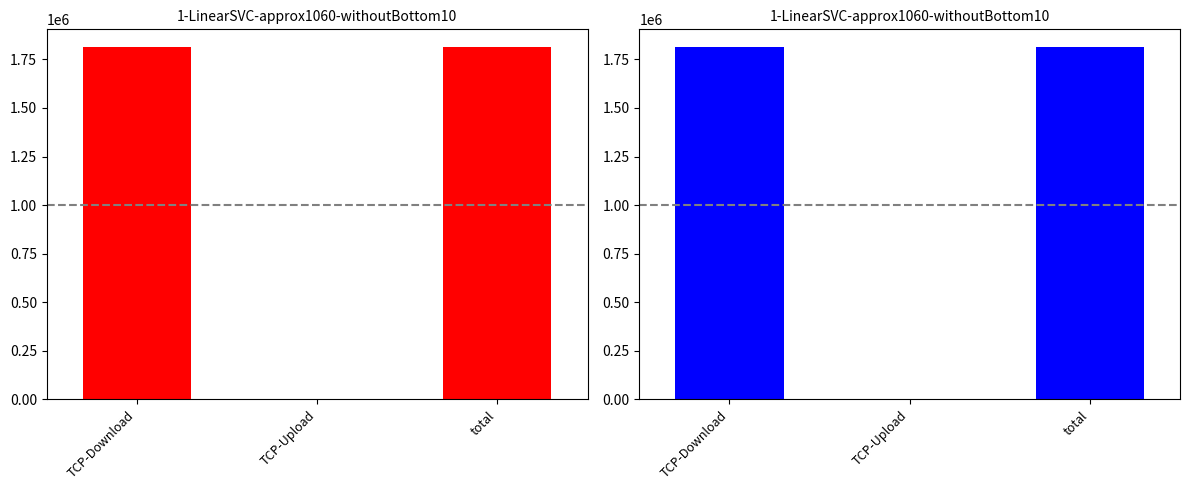

What is the change in value from TCP-Upload to total?

+1814226.1